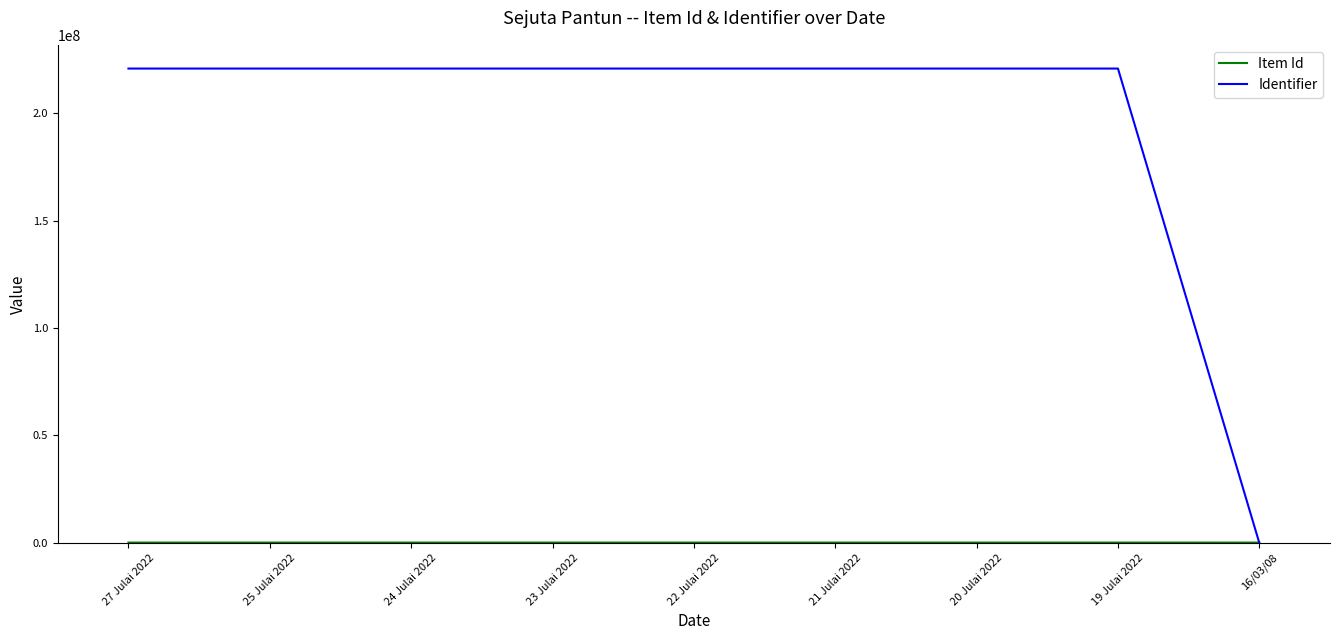

At which label is Identifier closest to 110364086?

19 Julai 2022